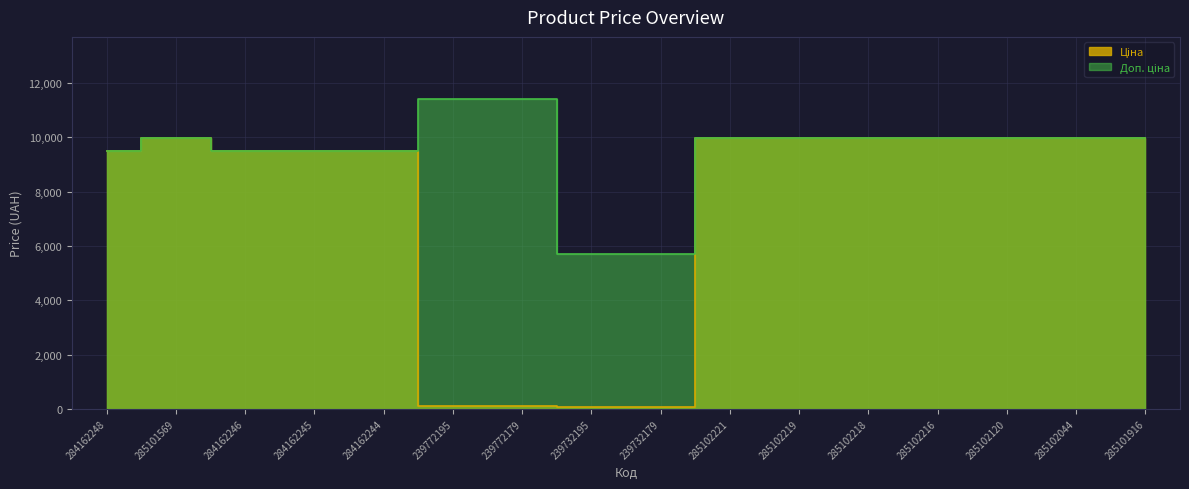

Reading right to left, transcribe all the data shown in this chart.

Ціна: 9975.0	9975.0	9975.0	9975.0	9975.0	9975.0	9975.0	57.0	57.0	114.1	114.1	9480.1	9480.1	9480.1	9975.0	9480.1
Доп. ціна: 9975.0	9975.0	9975.0	9975.0	9975.0	9975.0	9975.0	5705.0	5705.0	11410.0	11410.0	9480.1	9480.1	9480.1	9975.0	9480.1